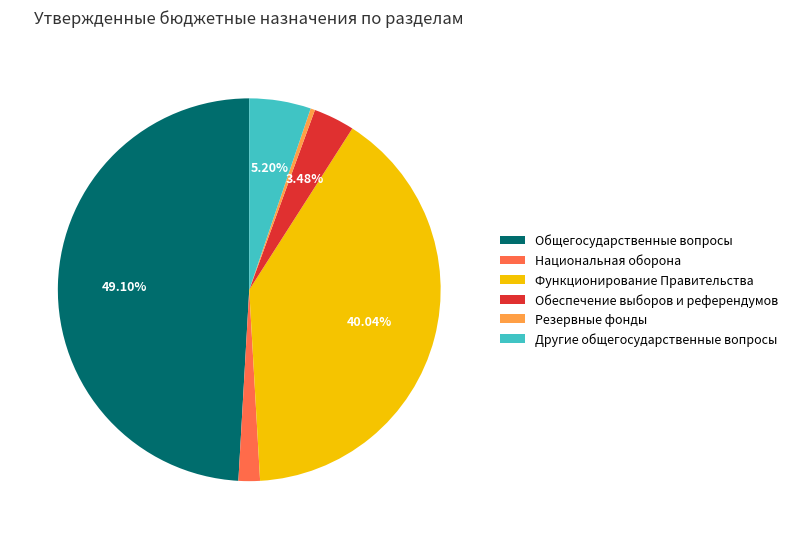

Is there any slice that represents more than half of the pie?

No